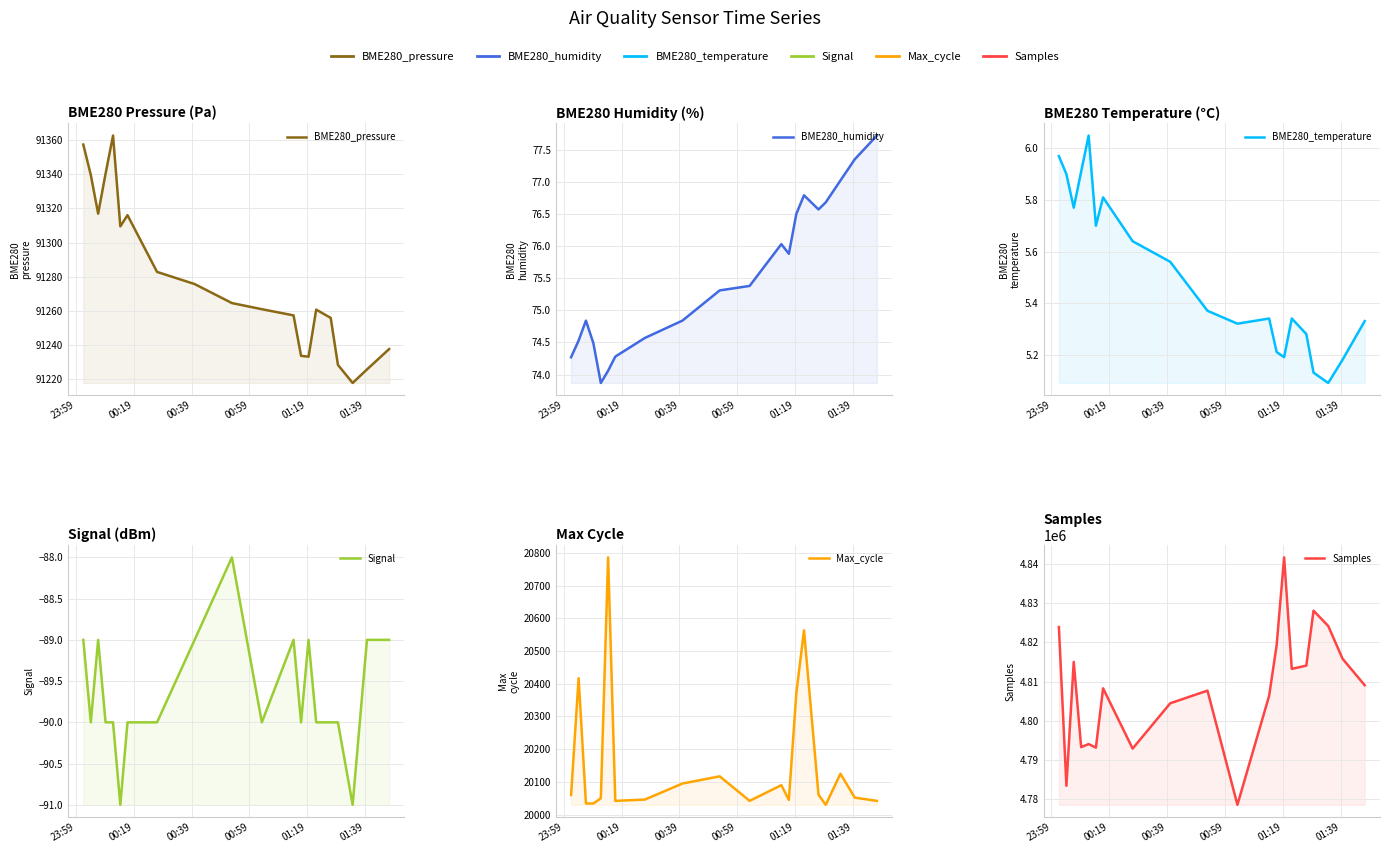

At how many categories does at least one series exceed 394628?

20